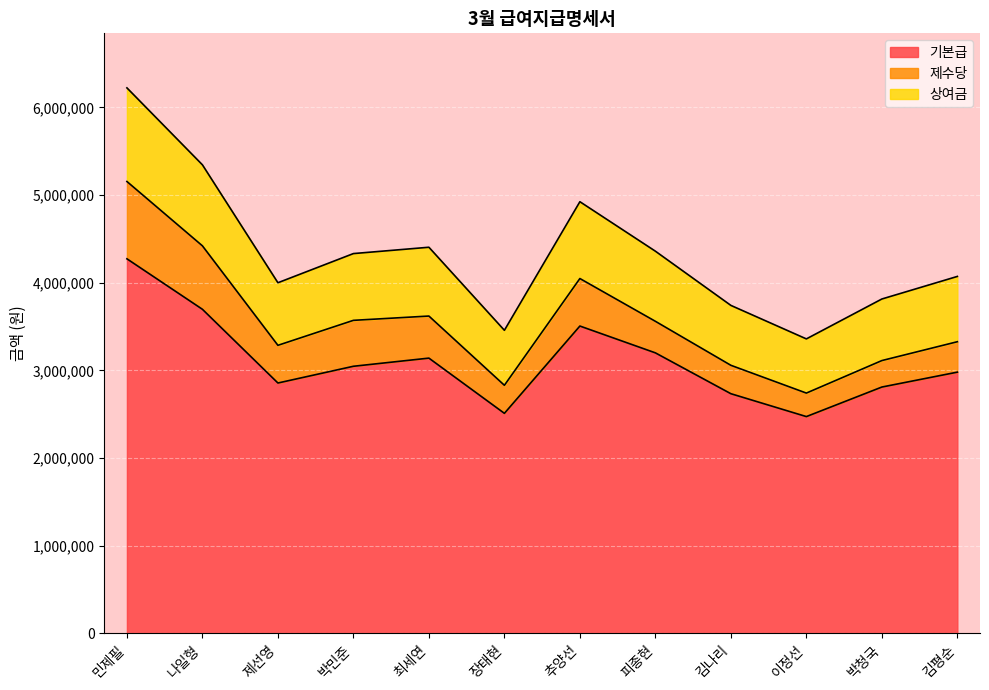

What is the total value across all series at 나일형?

5345250